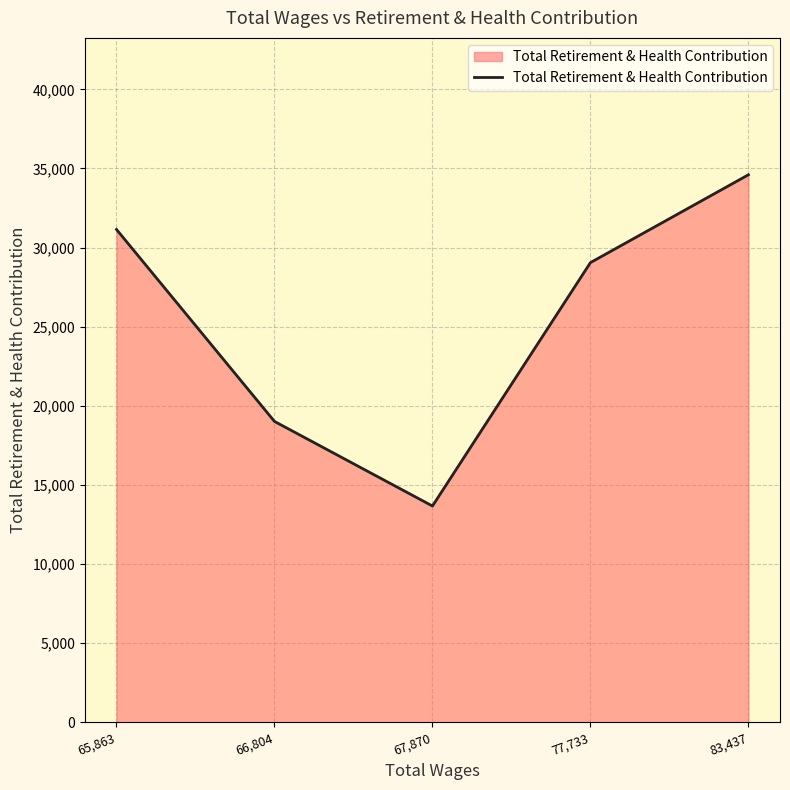

Which label corresponds to the smallest value in the chart?

67,870